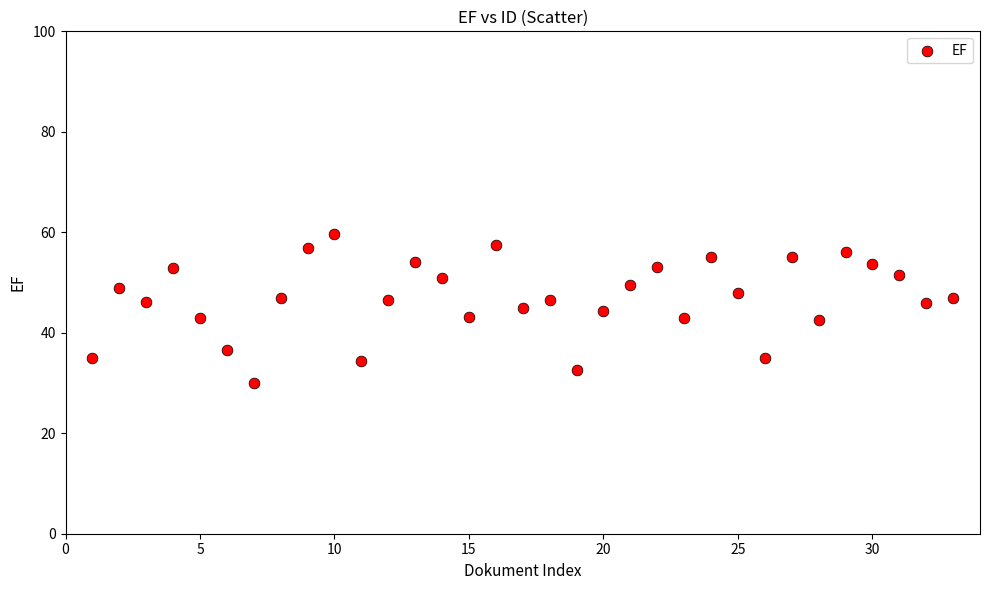

What is the range of X values (max minus min)?

32.0